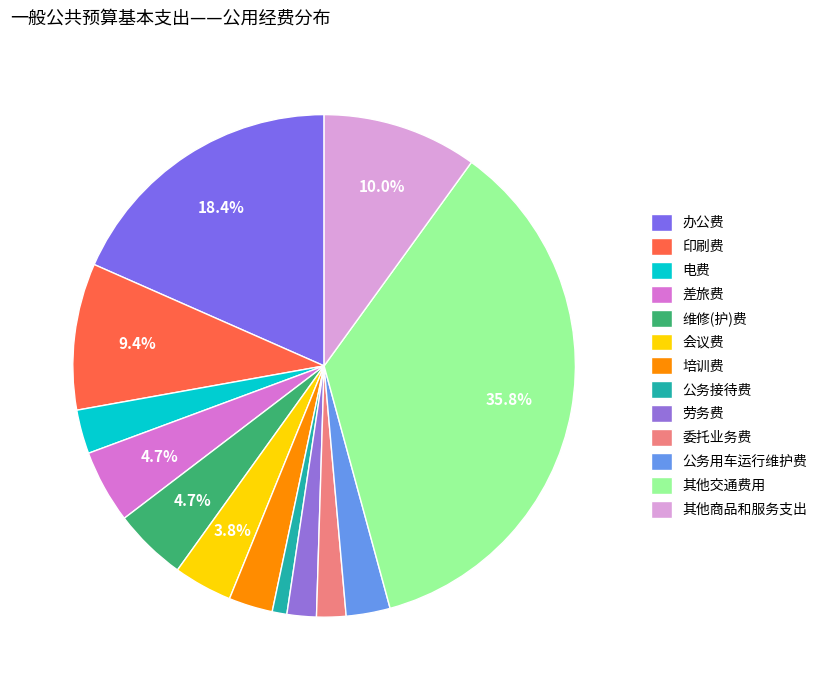

Count the number of slices in the pie.

13